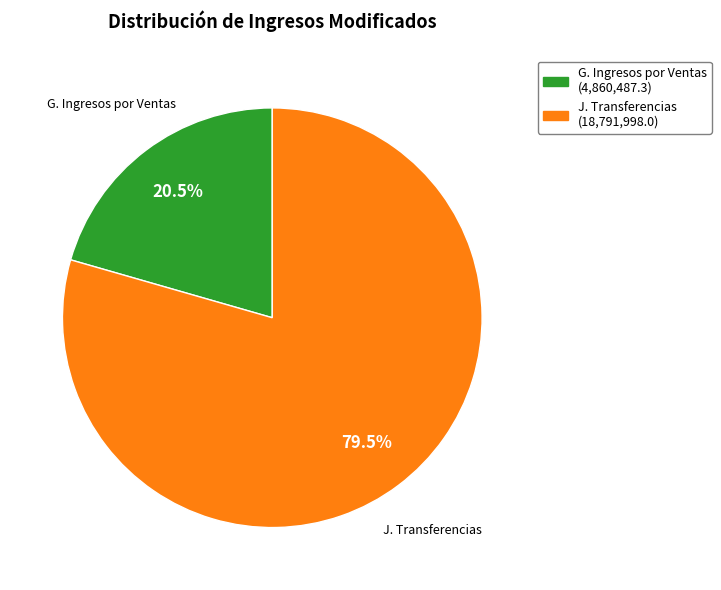

Is there any slice that represents more than half of the pie?

Yes